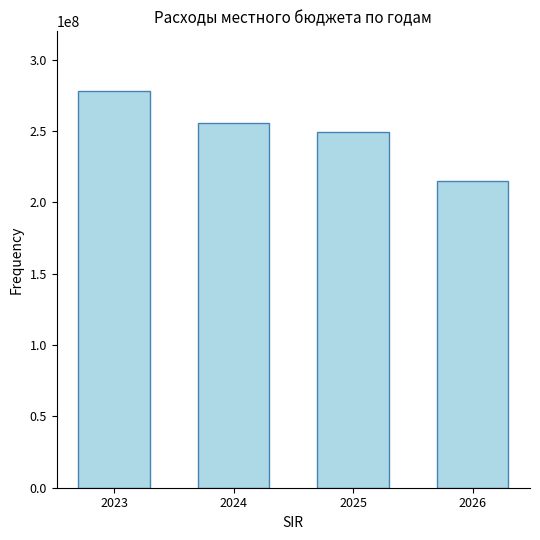

The value at 2025 is 249273893.6. True or false?

True